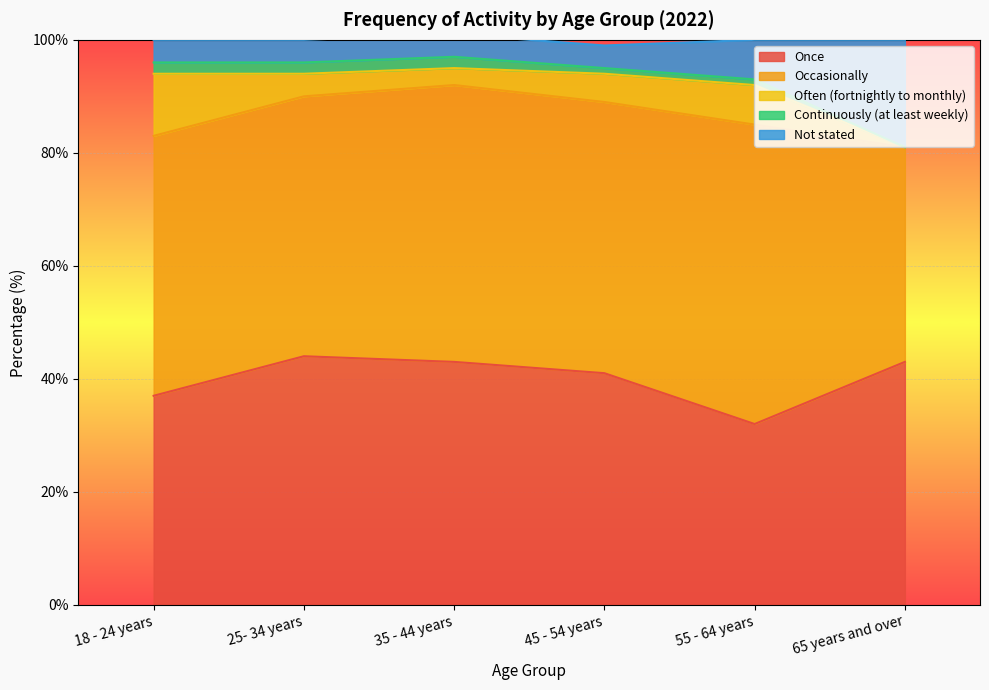

Which series changed the most between 35 - 44 years and 45 - 54 years?

Once